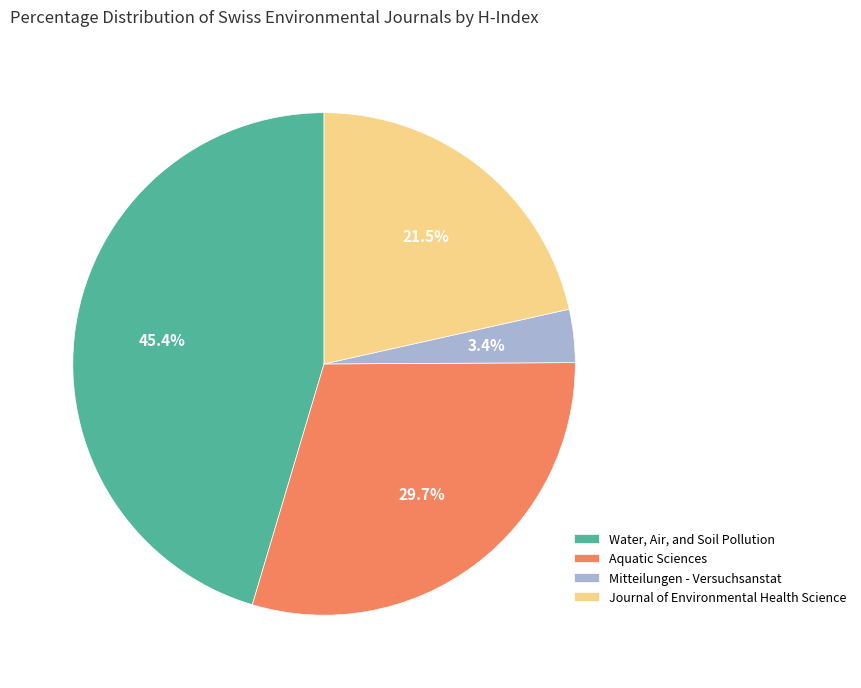

Does any single category account for the majority?

No